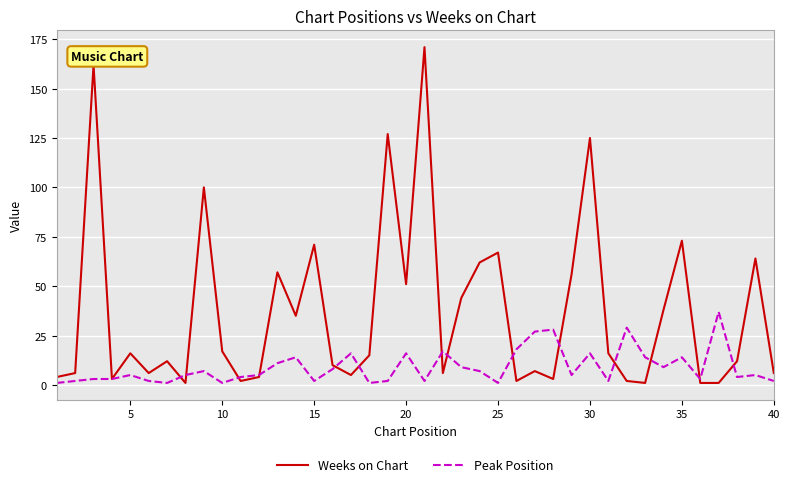

Rank the series by their average value, from highest to lowest.

Weeks on Chart, Peak Position